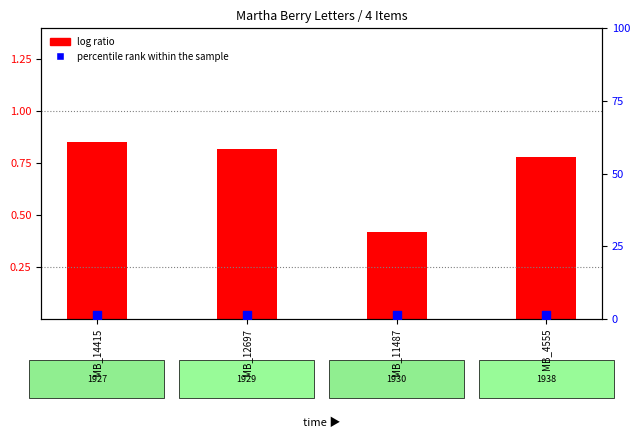

Which series reaches the maximum Y coordinate?

percentile rank within the sample